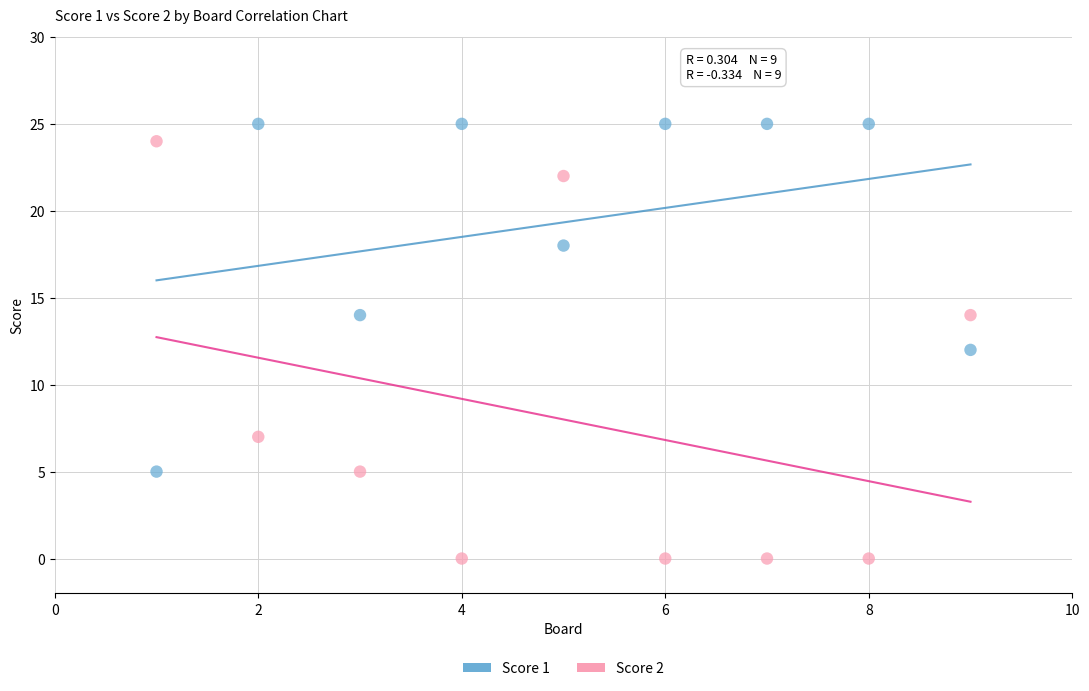

Across all data points, what is the range of X values (max minus min)?

8